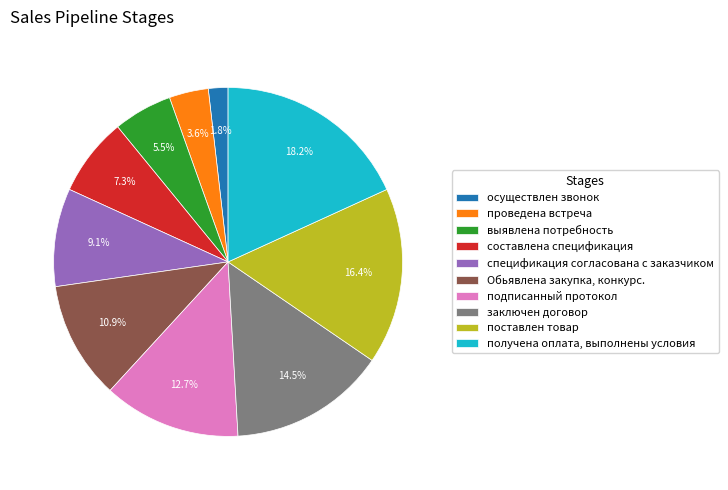

Is получена оплата, выполнены условия the majority of the pie?

No